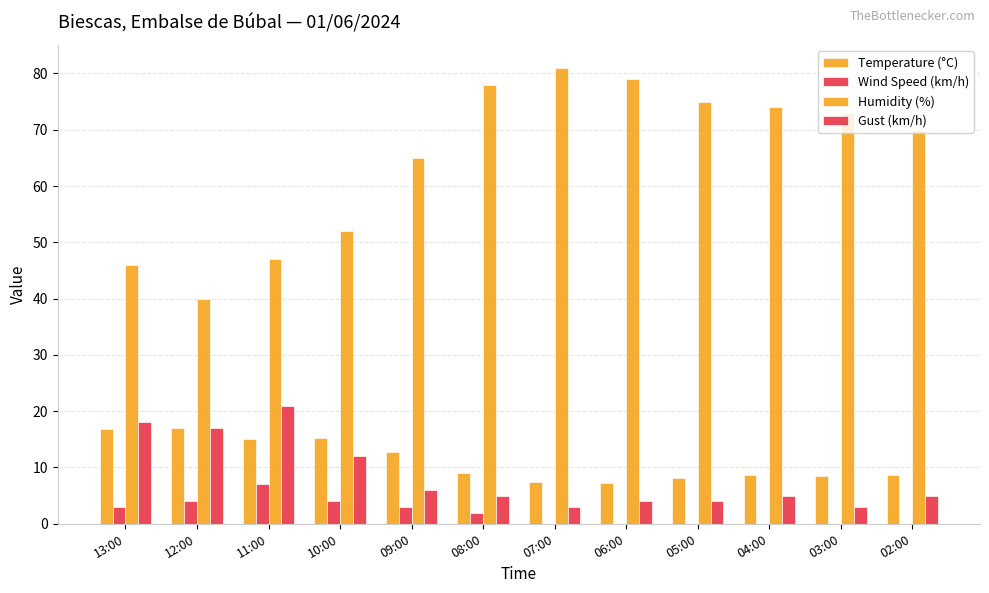

Are the bars grouped side by side (vs. stacked)?

Yes